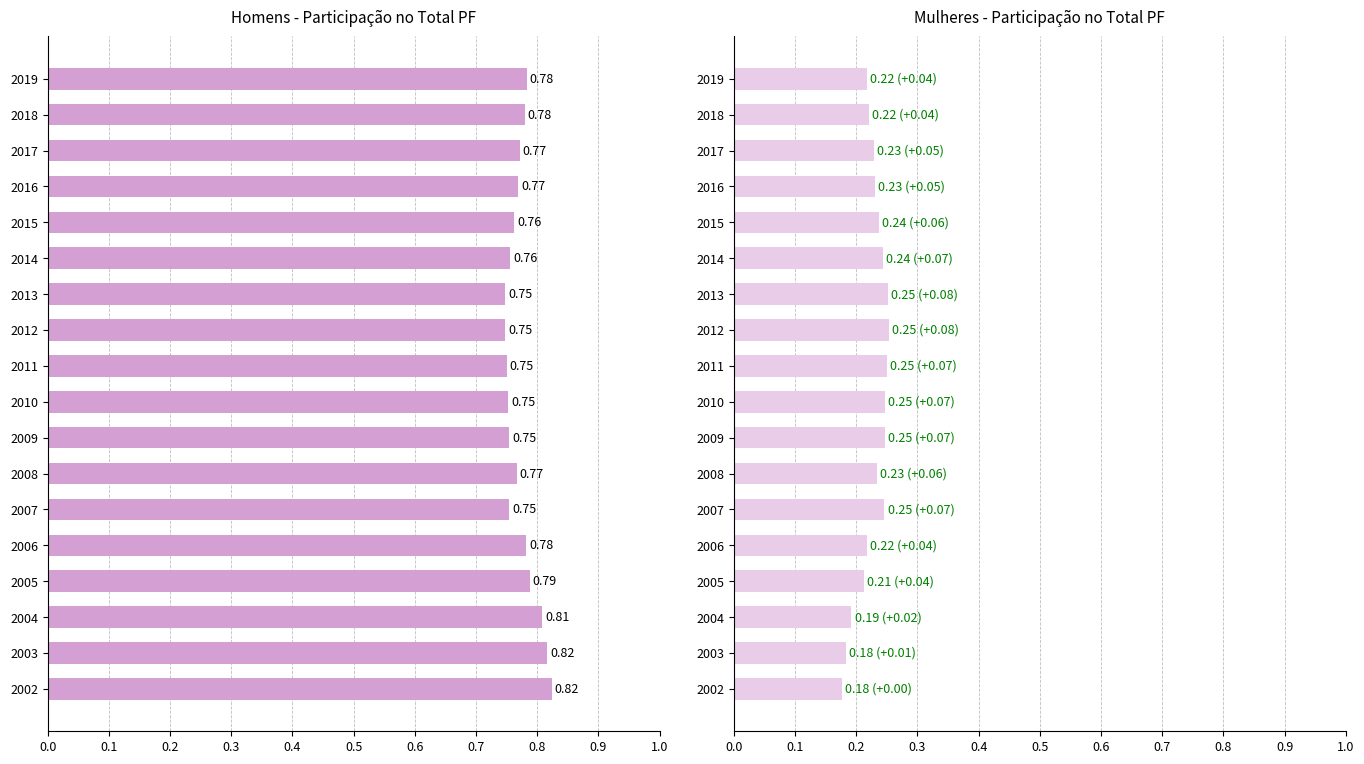

What is the difference between the maximum and second lowest values in the Mulheres (%) series?

0.1